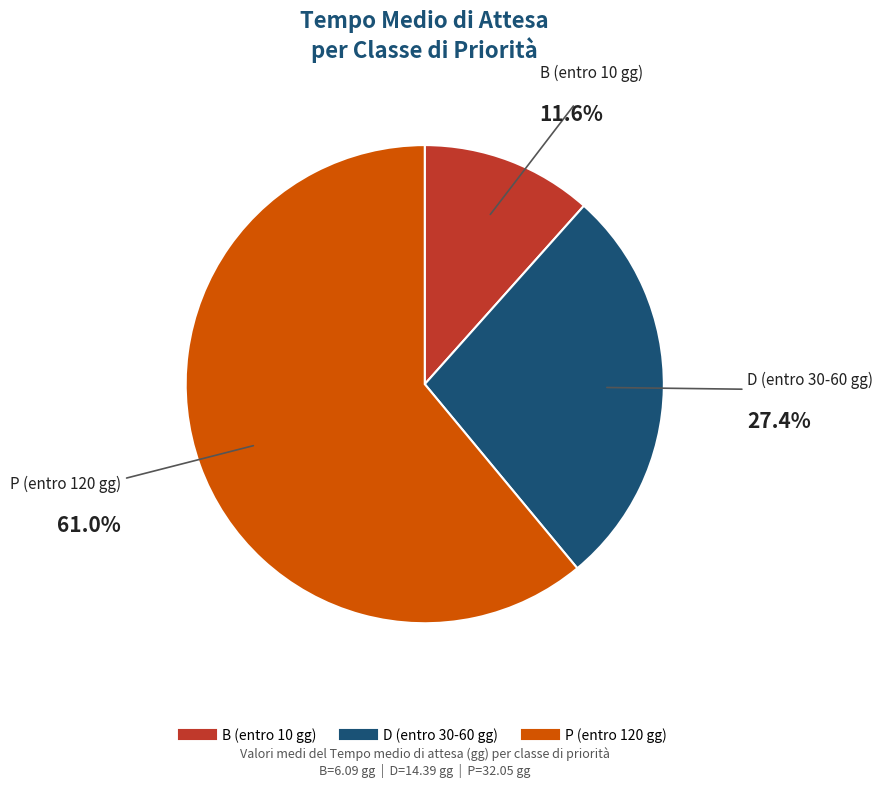

Combined, do P (entro 120 gg) and B (entro 10 gg) account for over 50%?

Yes